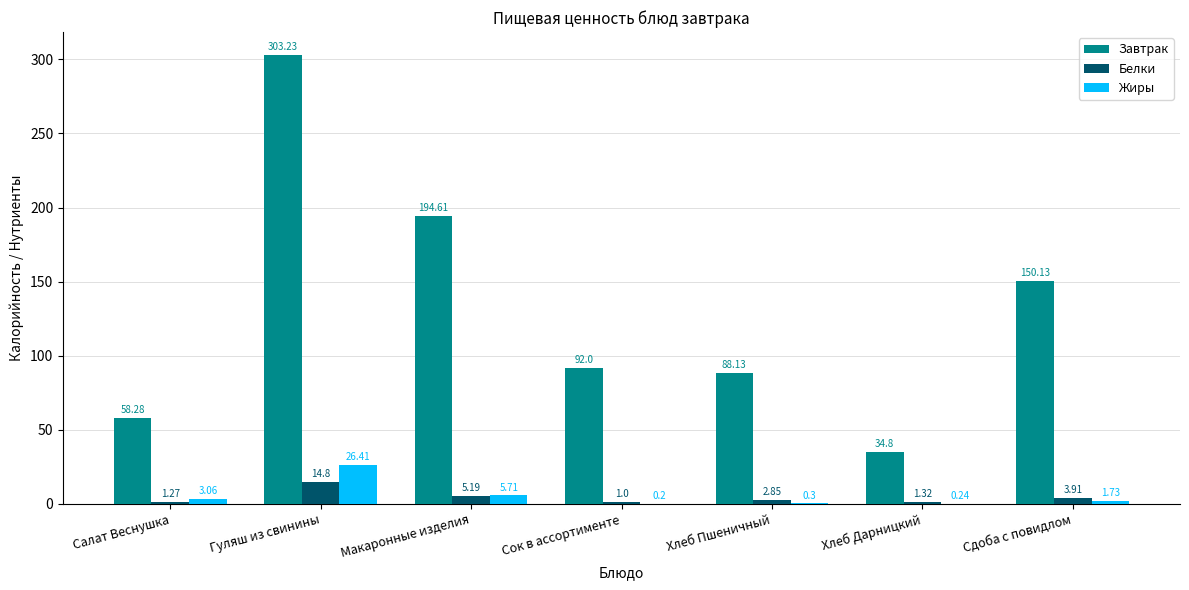

What is the sum of the Белки values at Гуляш из свинины and Салат Веснушка?

16.1